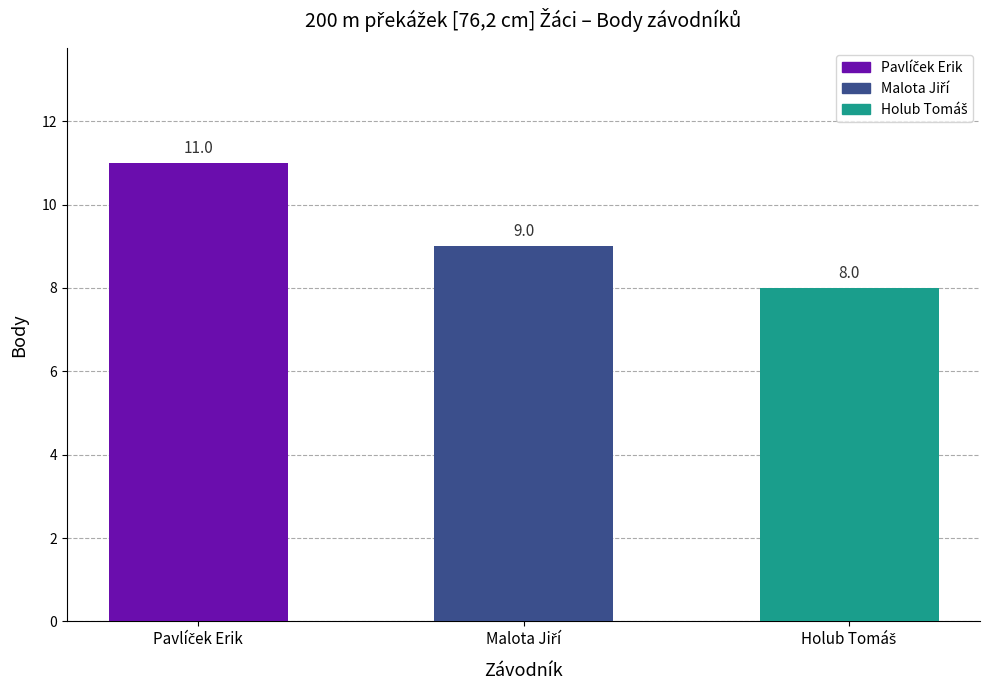

Count the number of data series in this chart.

1